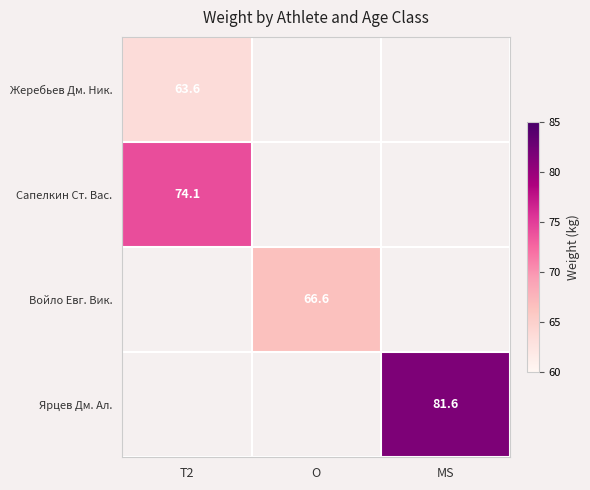

Is it true that Ярцев Дм. Ал. equals 81.6 at MS?

True